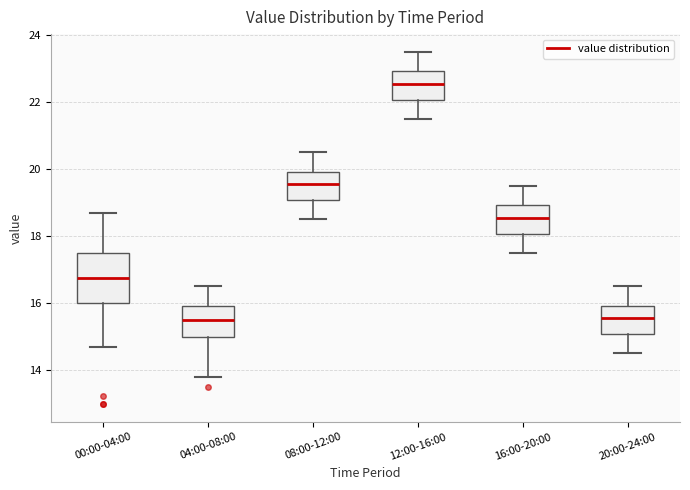

Reading left to right, read every box against the y-axis: the position of its median line, the range the box covers, and the ends of its whiskers. The values are not printed on the chart, so give them approximately, as read against the axis.

00:00-04:00: median 16.8, box 16.0 to 17.4, whiskers 14.6 to 18.8
04:00-08:00: median 15.6, box 15.0 to 16.0, whiskers 13.8 to 16.6
08:00-12:00: median 19.6, box 19.0 to 20.0, whiskers 18.6 to 20.6
12:00-16:00: median 22.6, box 22.0 to 23.0, whiskers 21.6 to 23.6
16:00-20:00: median 18.6, box 18.0 to 19.0, whiskers 17.6 to 19.6
20:00-24:00: median 15.6, box 15.0 to 16.0, whiskers 14.6 to 16.6